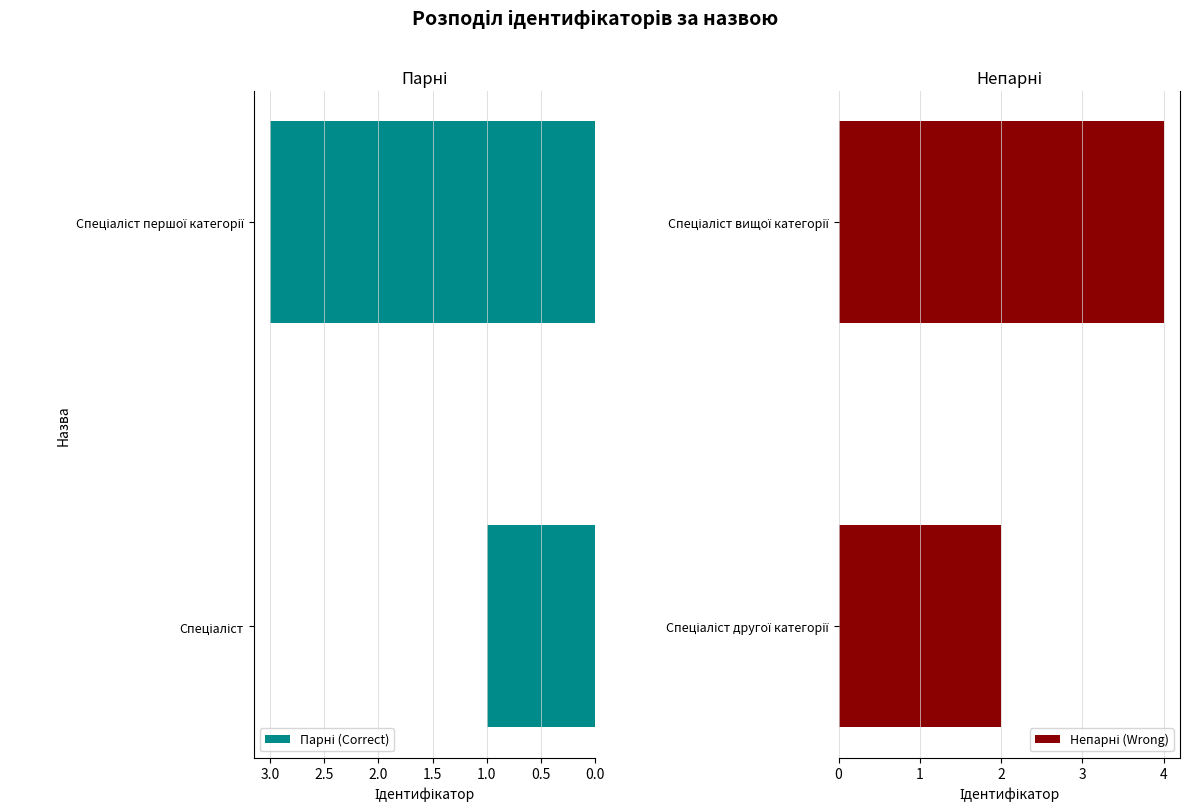

How many groups of bars are there?

2